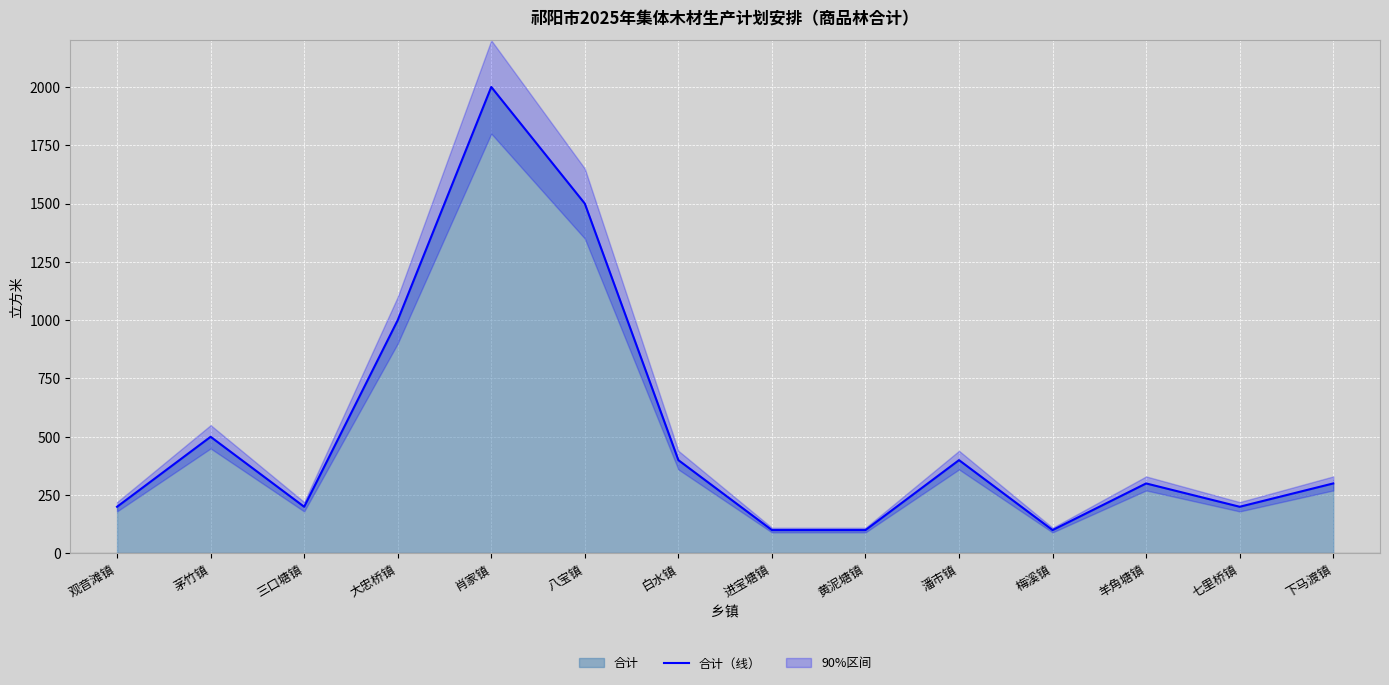

List the labels in order of value, smallest first.

进宝塘镇, 黄泥塘镇, 梅溪镇, 观音滩镇, 三口塘镇, 七里桥镇, 羊角塘镇, 下马渡镇, 白水镇, 潘市镇, 茅竹镇, 大忠桥镇, 八宝镇, 肖家镇